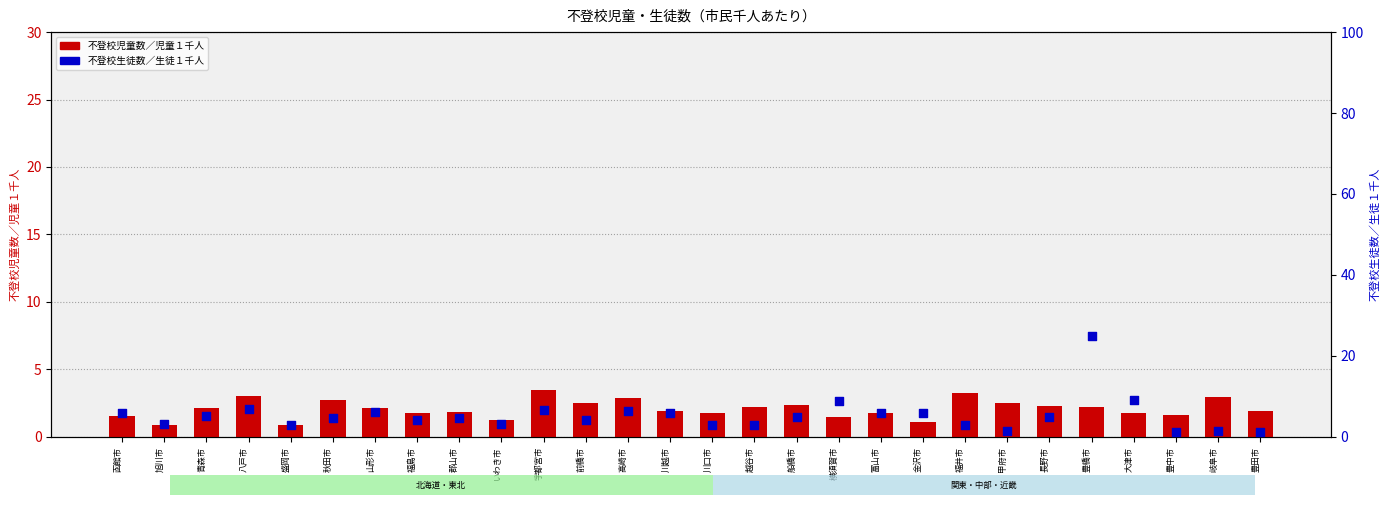

At which category is the sum across all series the highest?

豊橋市